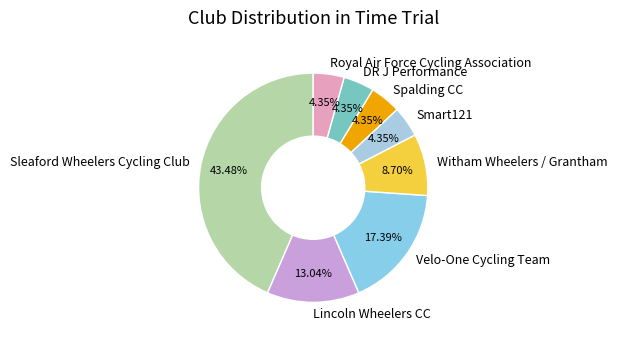

True or false: Lincoln Wheelers CC accounts for 27% of the total.

False